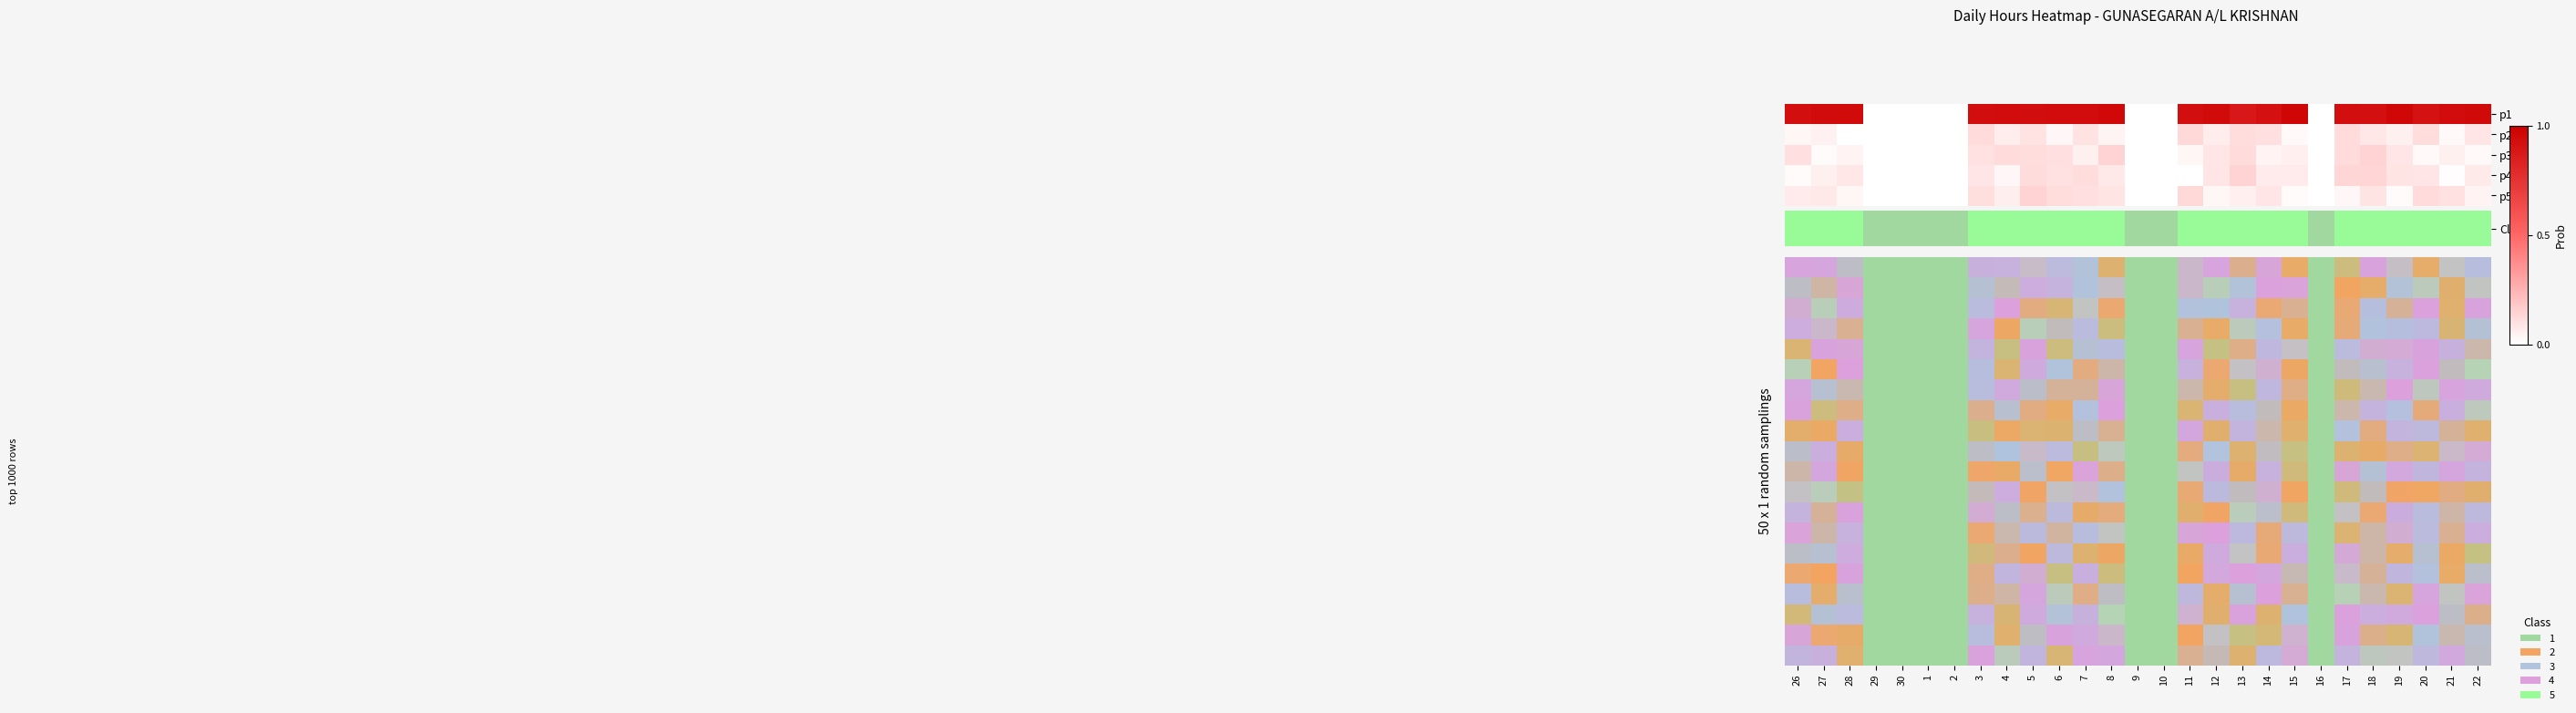

True or false: row_13 has a value of 0.1 at 4.

False